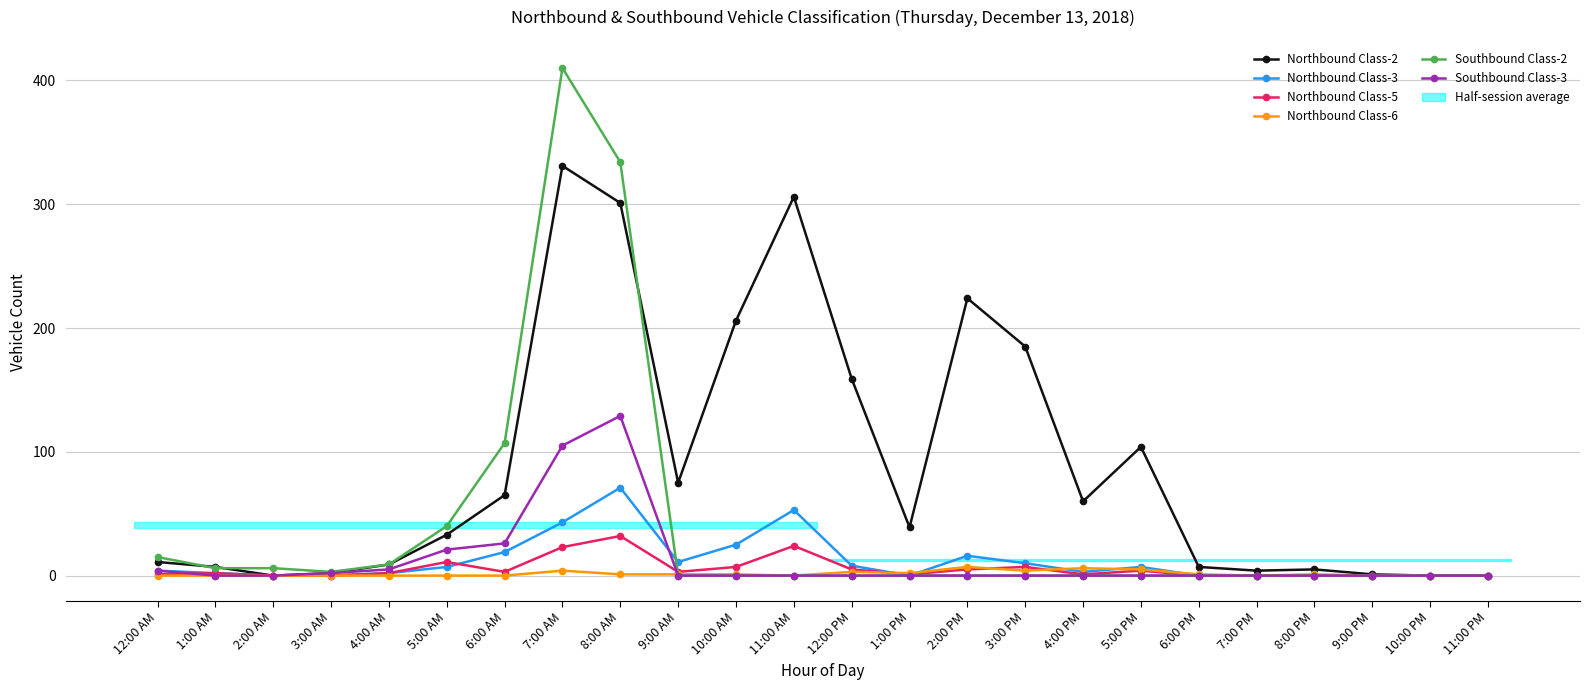

True or false: Southbound Class-2 has more than 2 points higher than both neighbors.

False